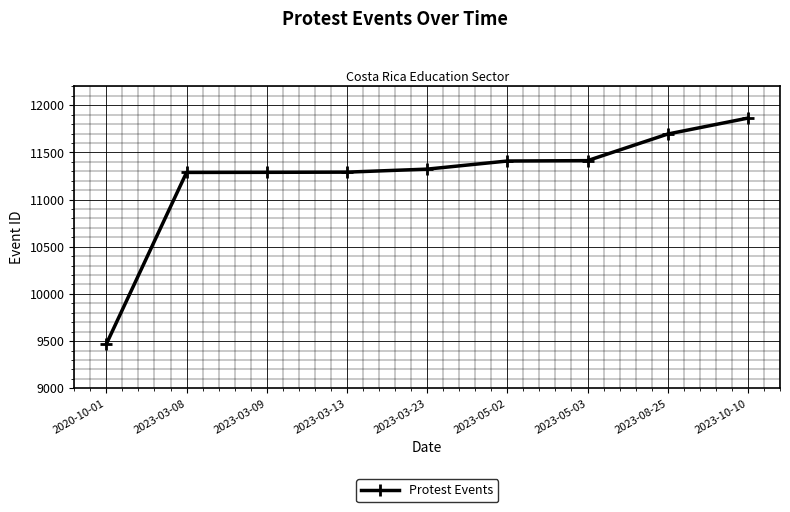

What is the sum of all values?

101041